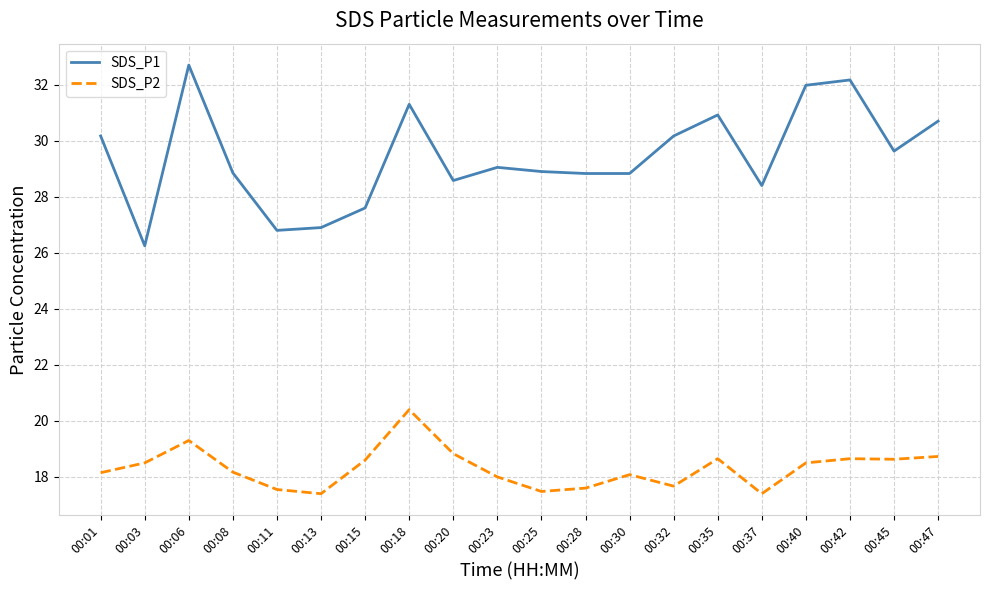

Rank the series by their average value, from highest to lowest.

SDS_P1, SDS_P2